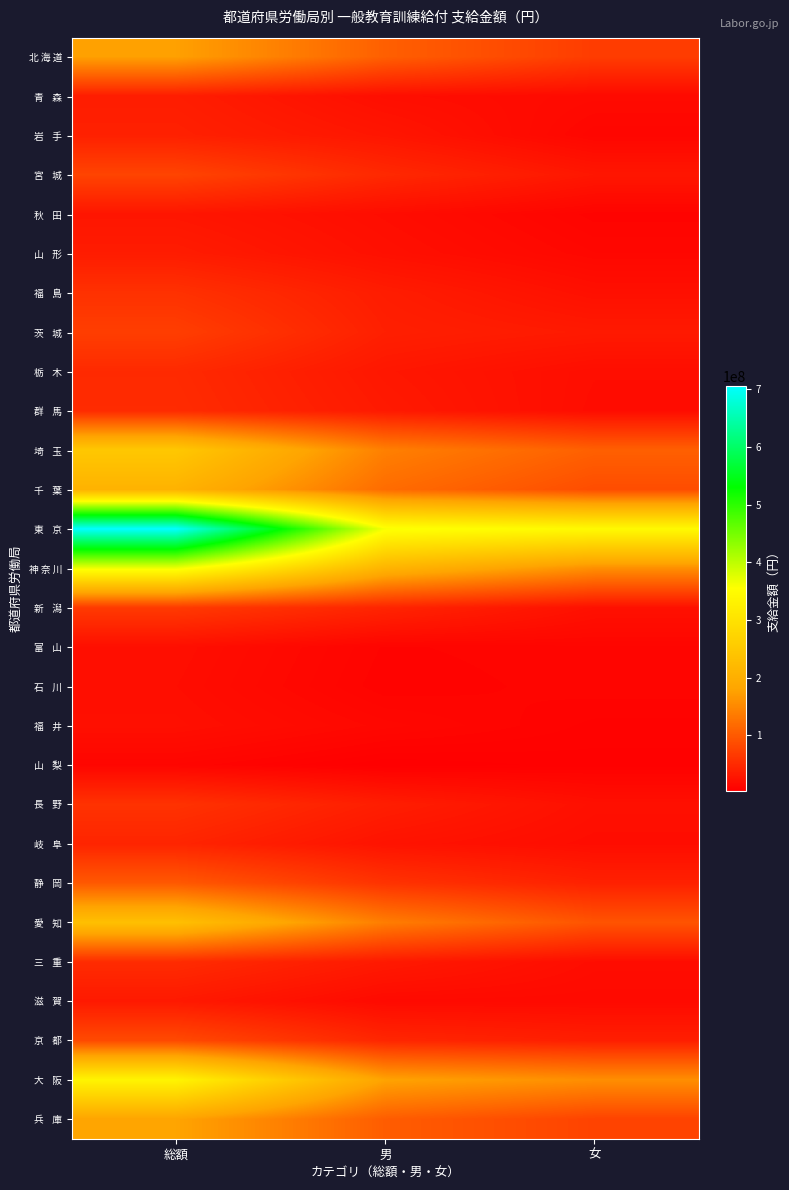

At which category is the sum across all series the highest?

総額